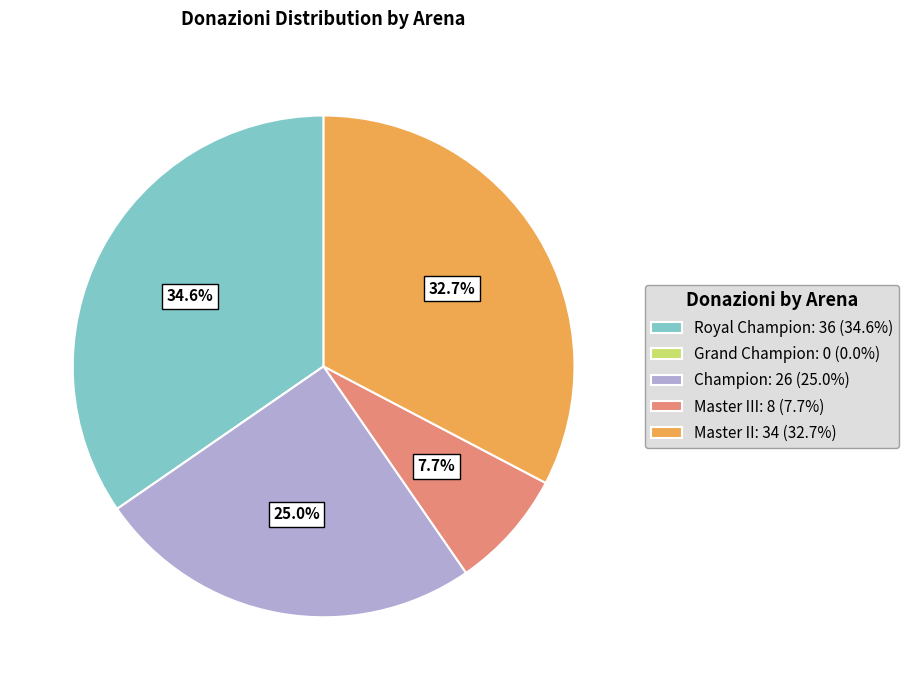

What percentage is NOT represented by Master II: 34 (32.7%)?

67.3%